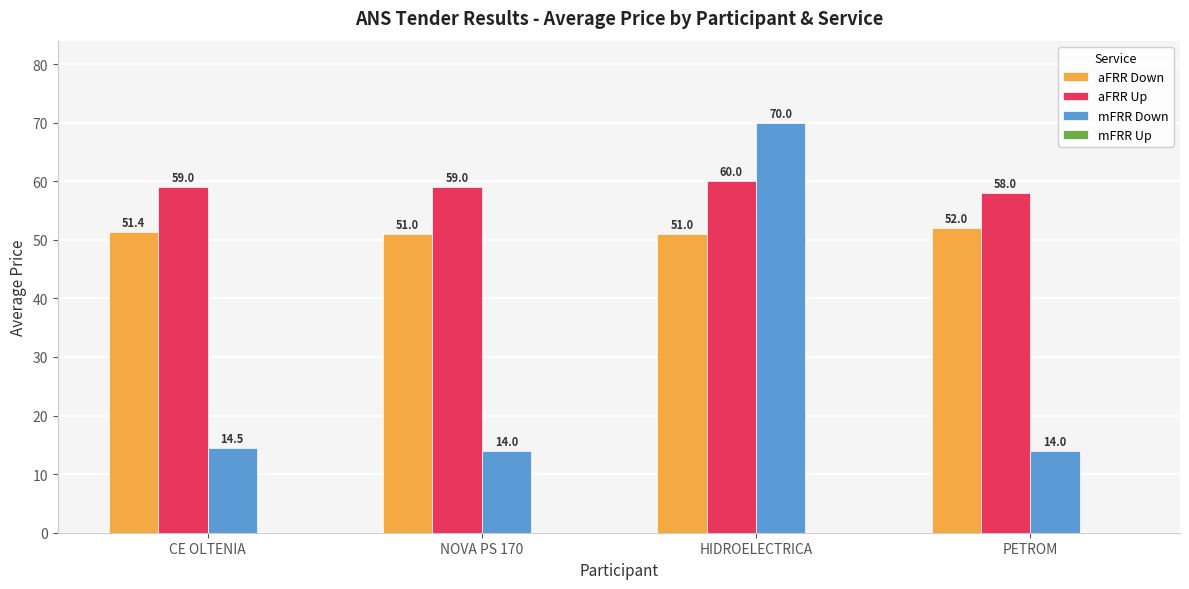

Count the aFRR Down values in the range 51 to 52.

4